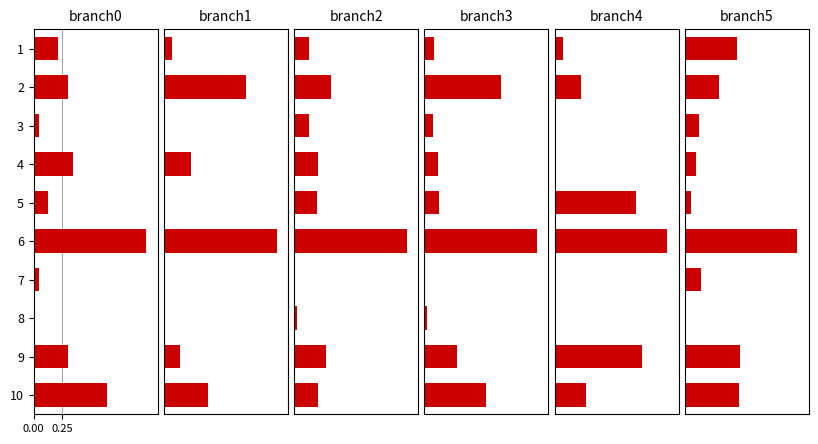

Which series has the widest spread of values?

branch0